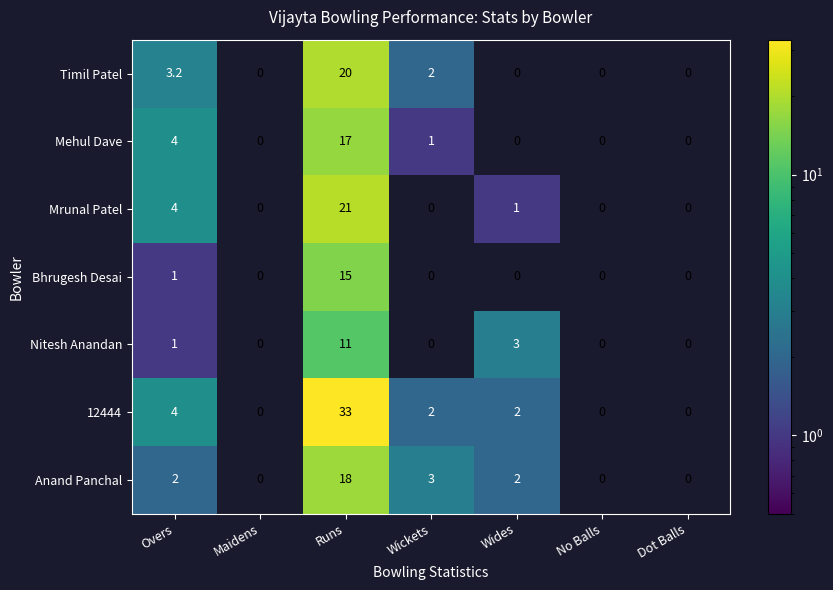

What is the average value of the Nitesh Anandan series?

2.1